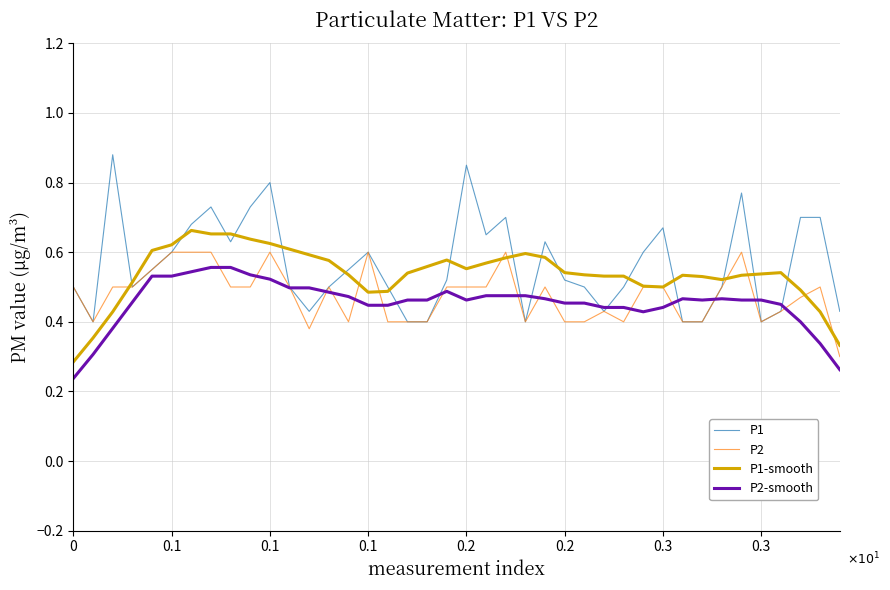

How many series are shown in this chart?

4